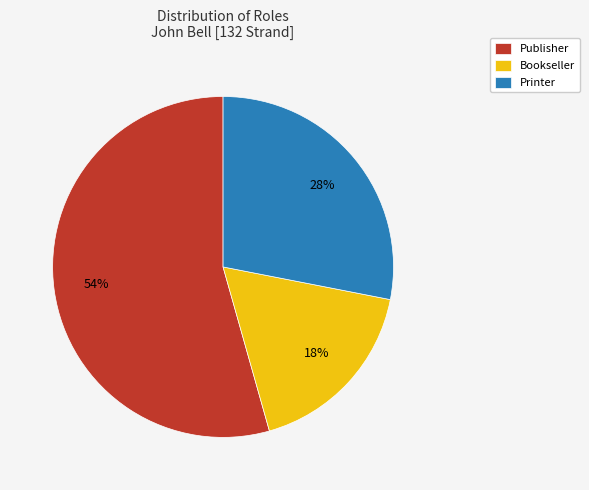

Do Printer and Publisher together represent more than half of the pie?

Yes